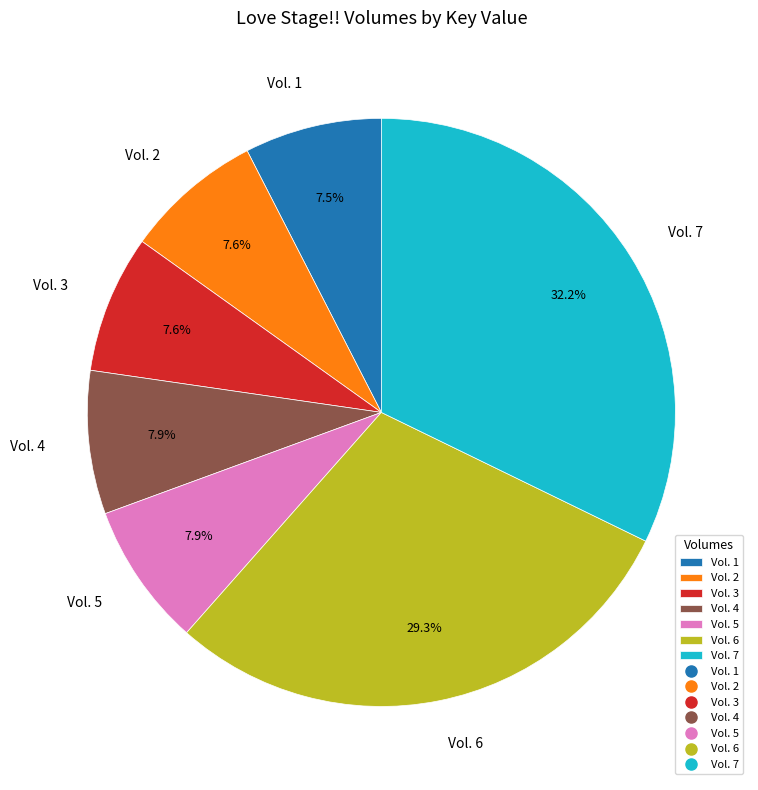

What is the largest slice in the pie chart?

Vol. 7